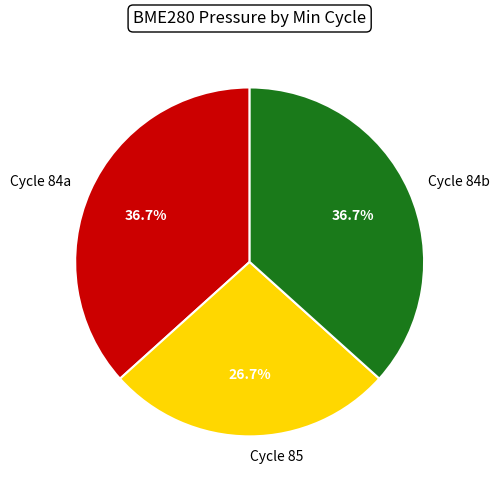

Do Cycle 84a and Cycle 84b together represent more than half of the pie?

Yes